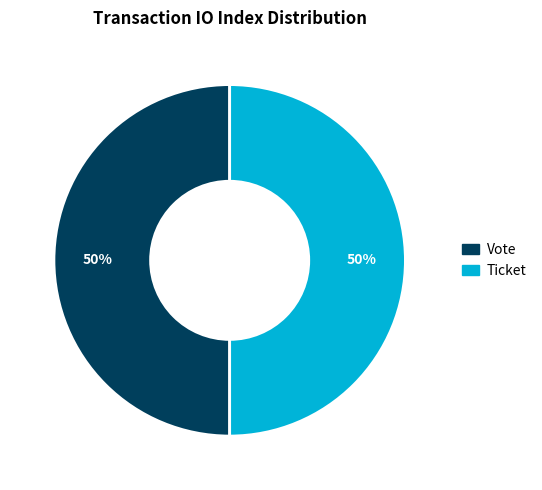

What is the ratio of the value at Ticket to the value at Vote?

1.0